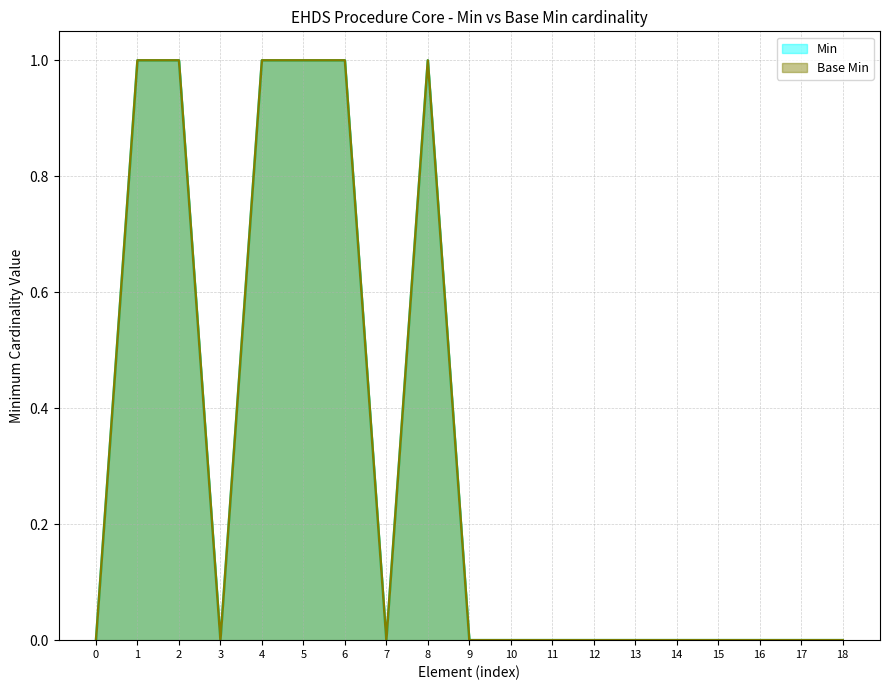

How many Base Min values are between 0 and 1?

19